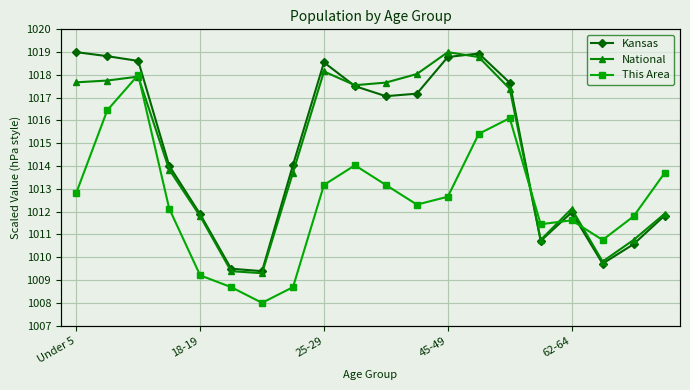

How many lines are shown in the chart?

3